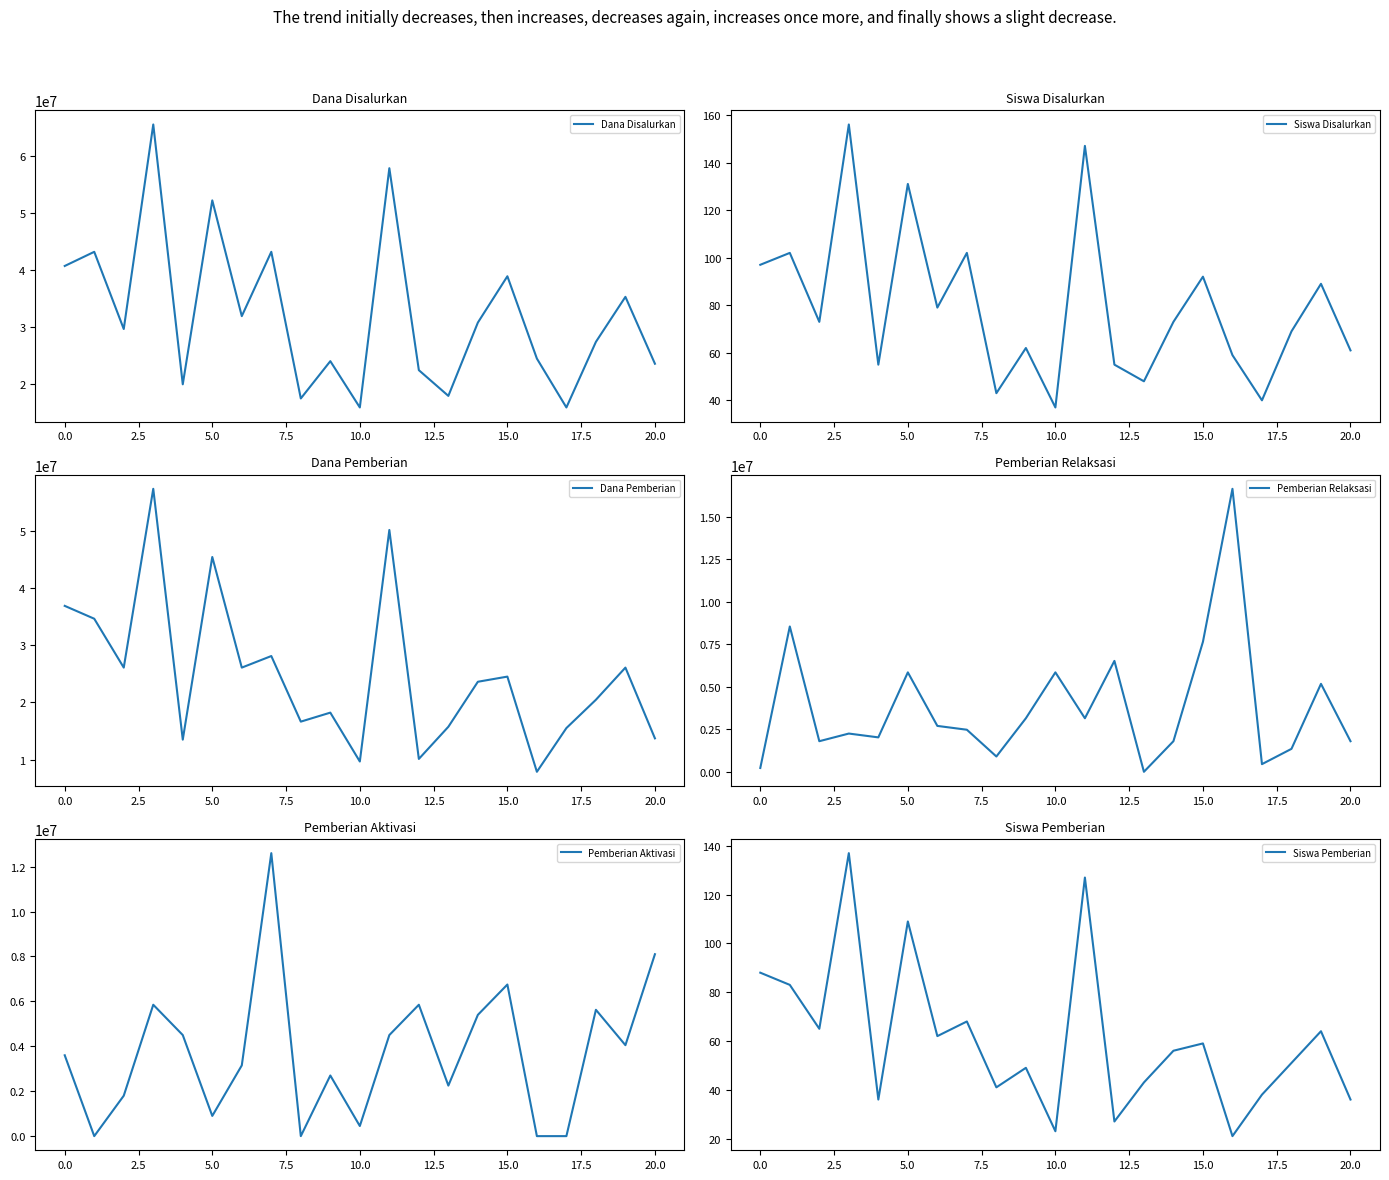

What is the sum of the Dana Disalurkan values at 10.0 and 15.0?

54900000